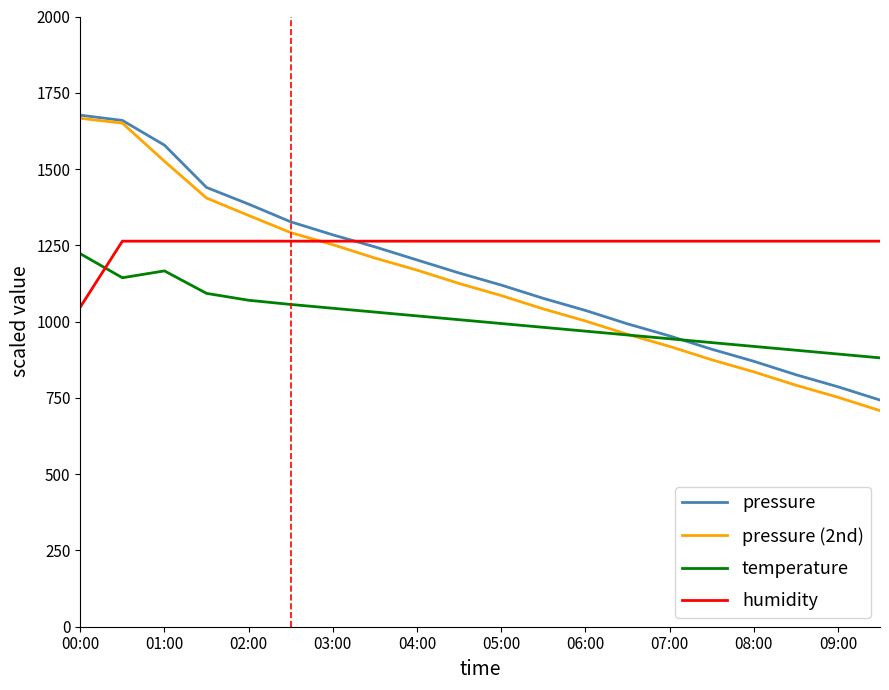

Which series has the largest total across all categories?

humidity